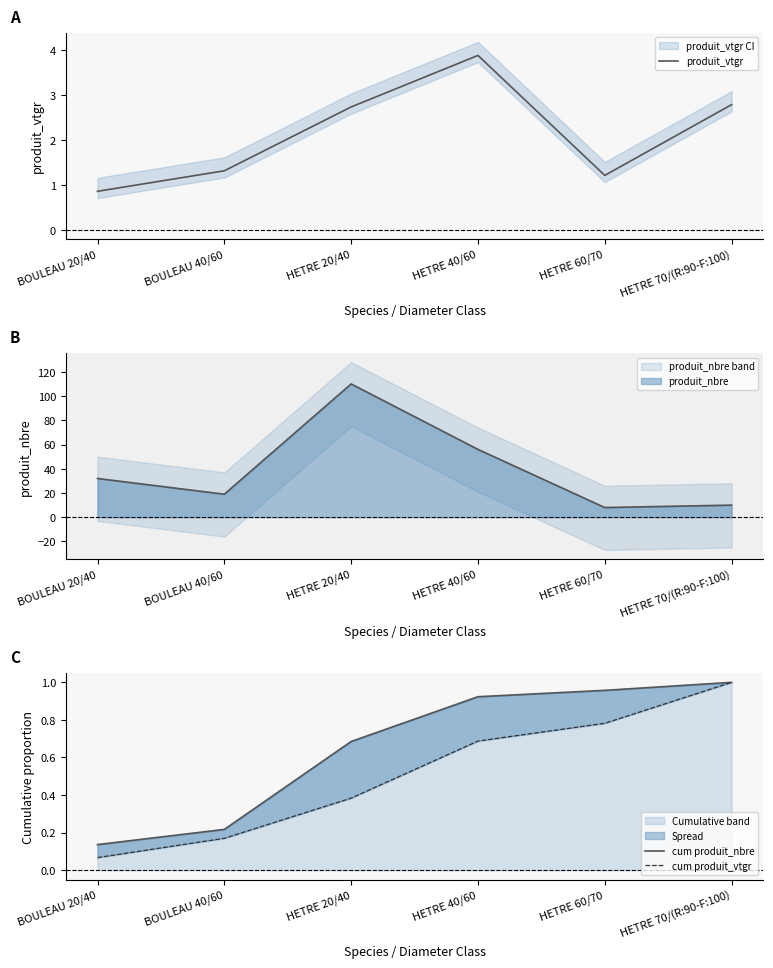

List the labels in order of Cumulative band value, smallest first.

BOULEAU 20/40, BOULEAU 40/60, HETRE 20/40, HETRE 40/60, HETRE 60/70, HETRE 70/(R:90-F:100)